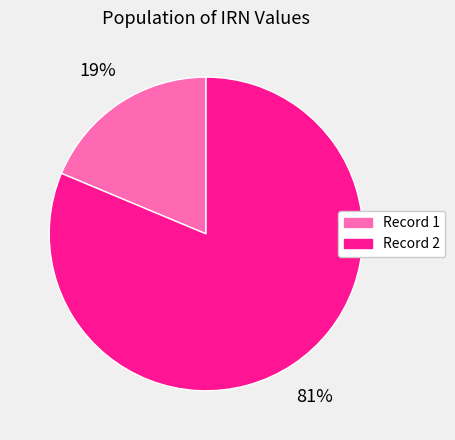

To the nearest percent, what is the average slice percentage?

50%